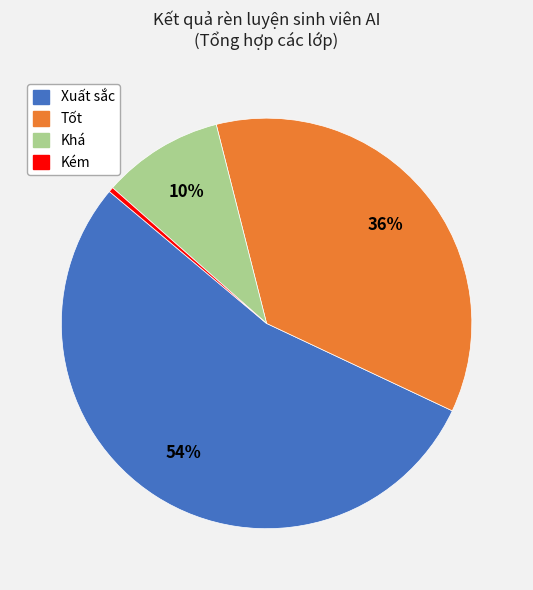

Which has a higher value, Xuất sắc or Khá?

Xuất sắc